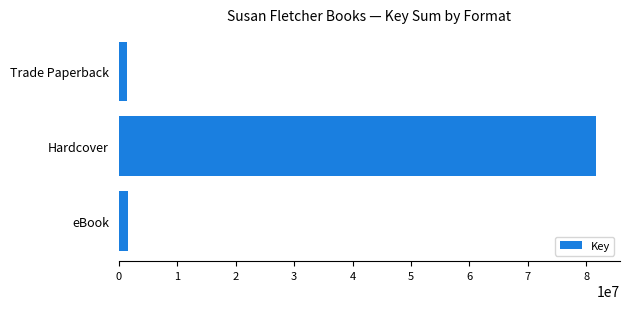

What is the difference between the maximum and minimum values?

80165955